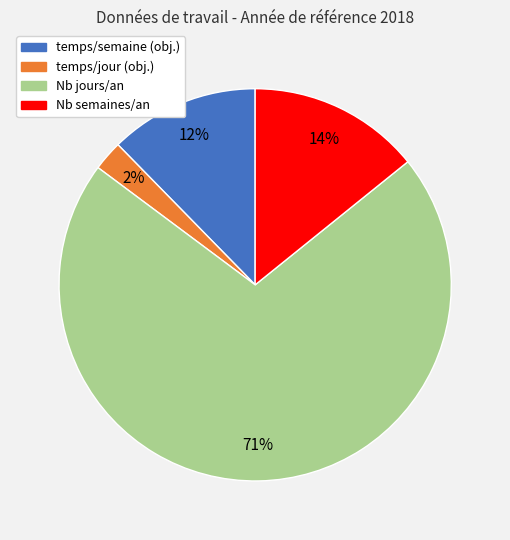

Is there any slice that represents more than half of the pie?

Yes